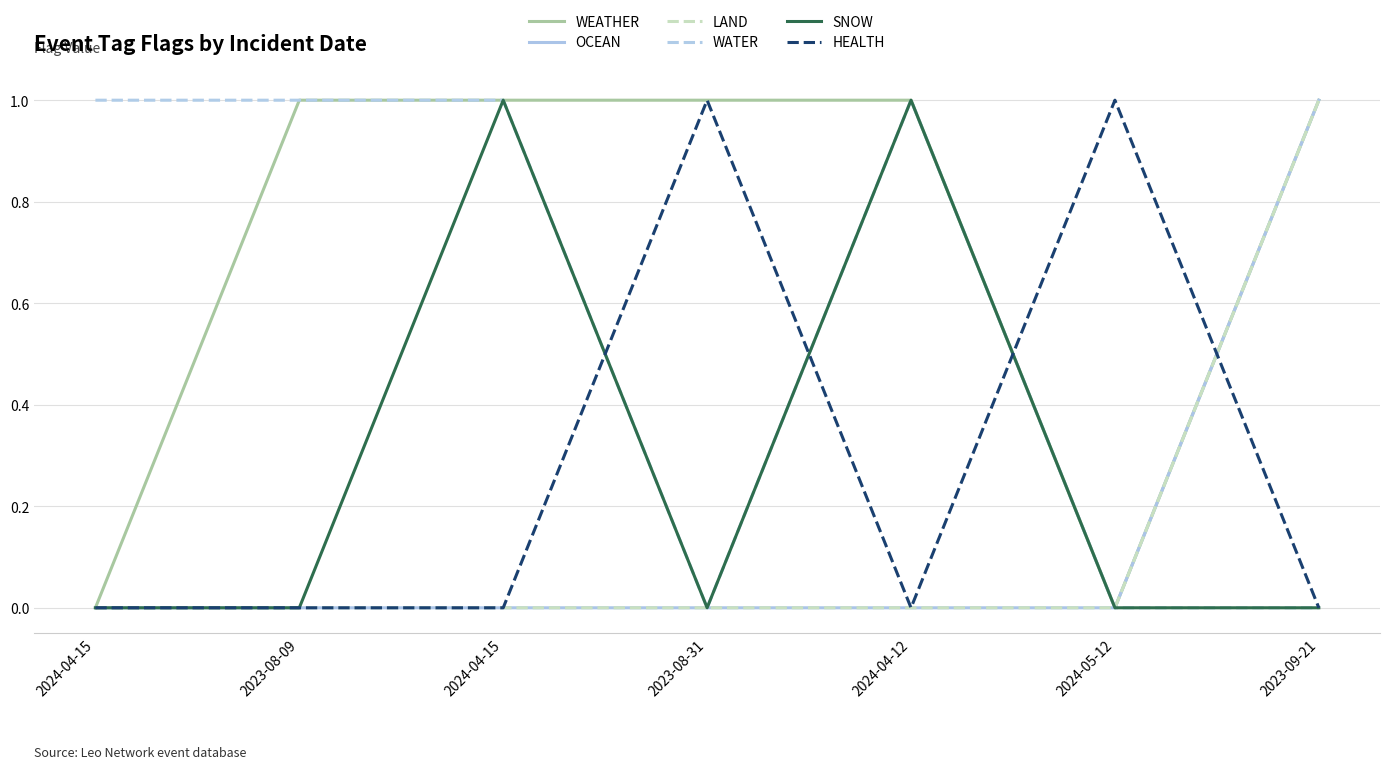

Does the chart have visible grid lines?

Yes